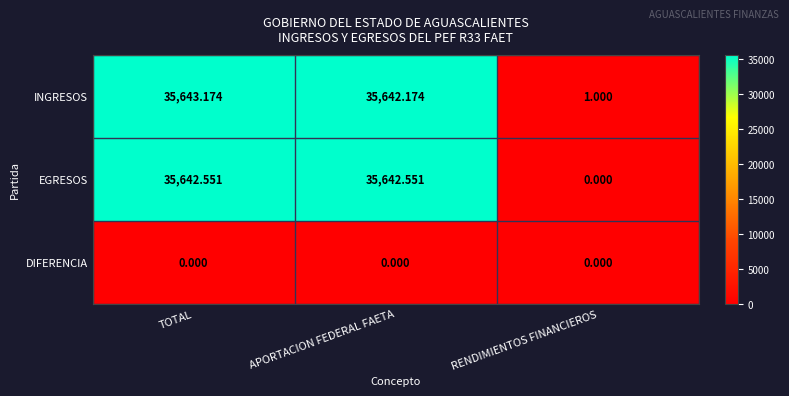

Is the value of INGRESOS at TOTAL greater than the value of DIFERENCIA at TOTAL?

Yes